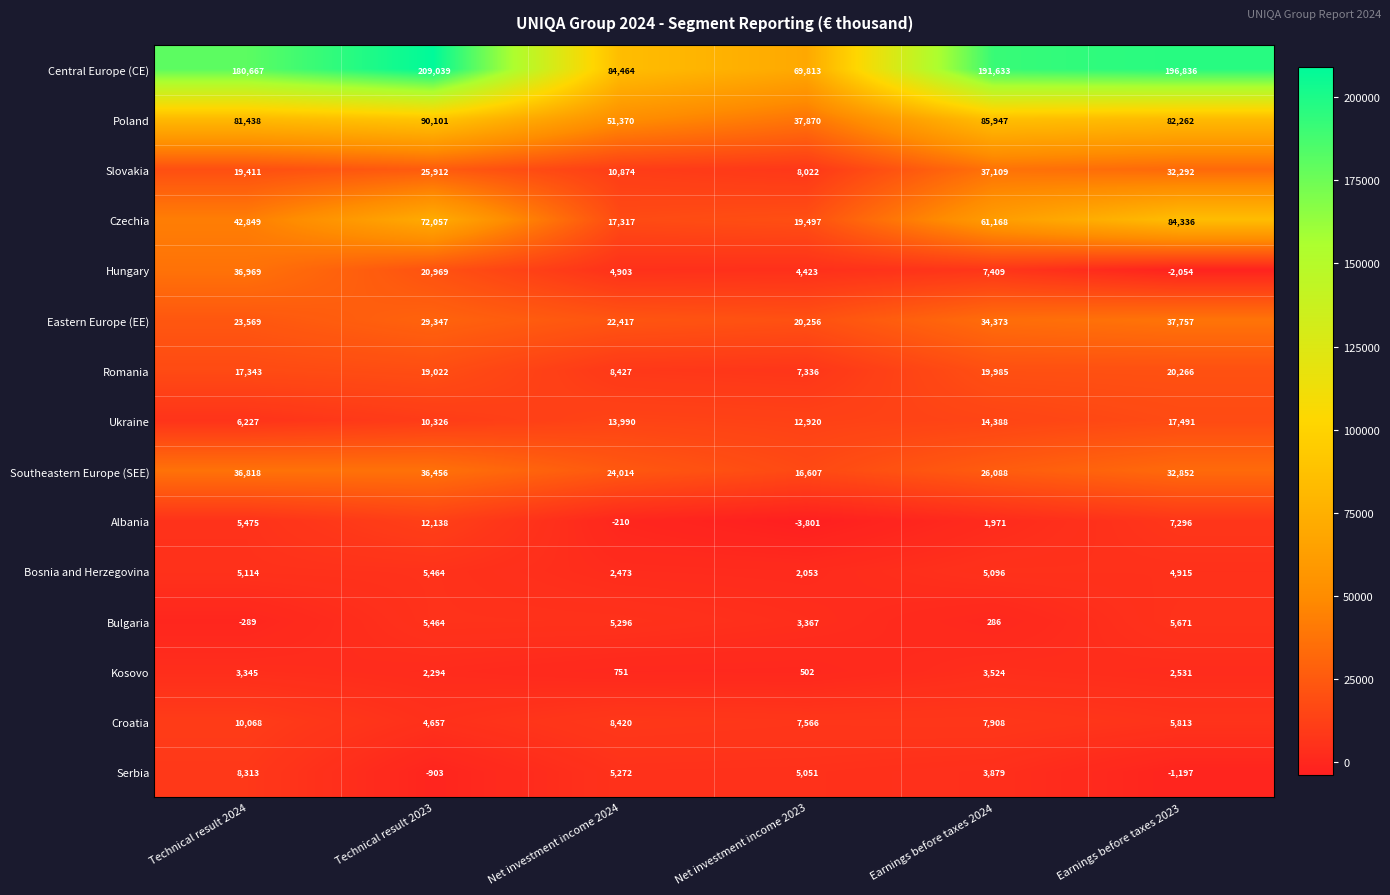

What is the maximum value shown in the chart?

209039